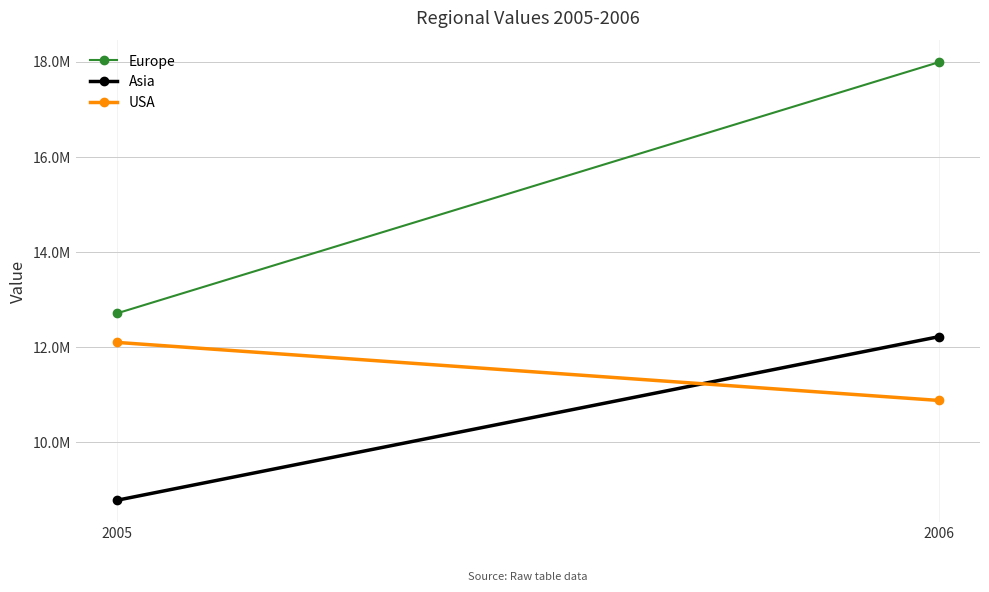

What is the sum of the USA values at 2005 and 2006?

22967314